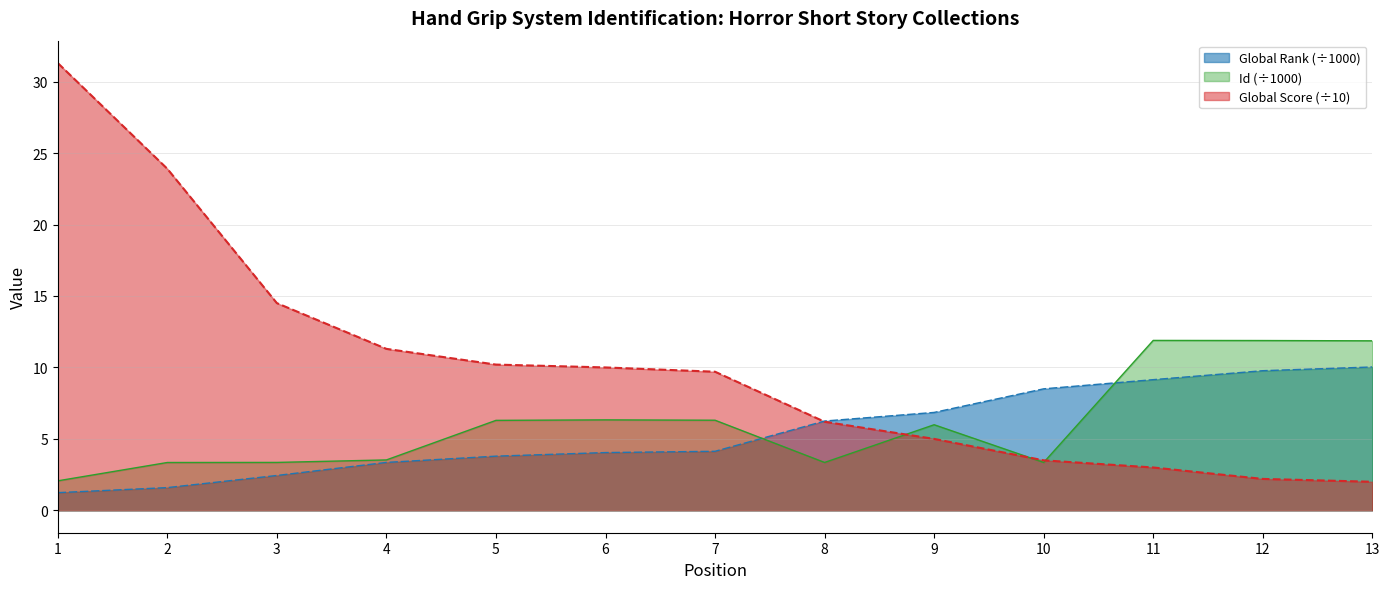

Between which two adjacent categories do Global Rank and Id first intersect?

7 and 8